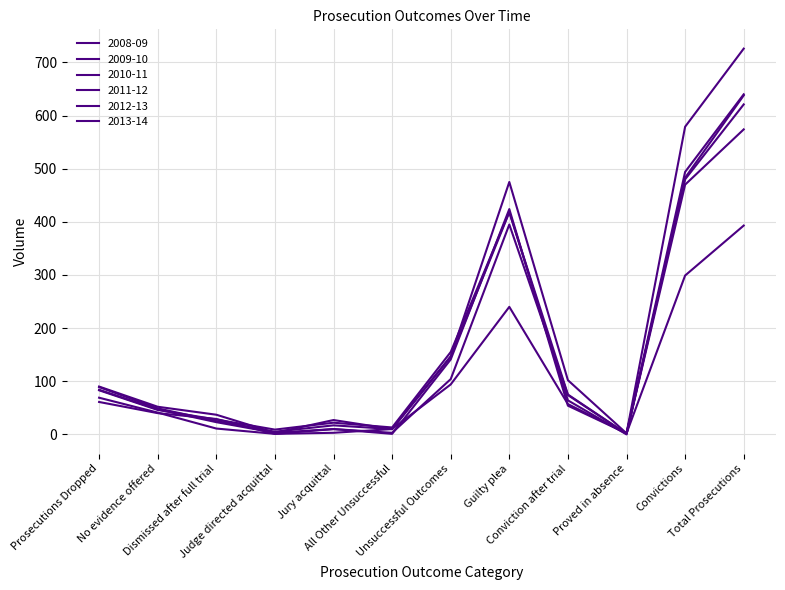

What is the highest value of the 2009-10 series?

638